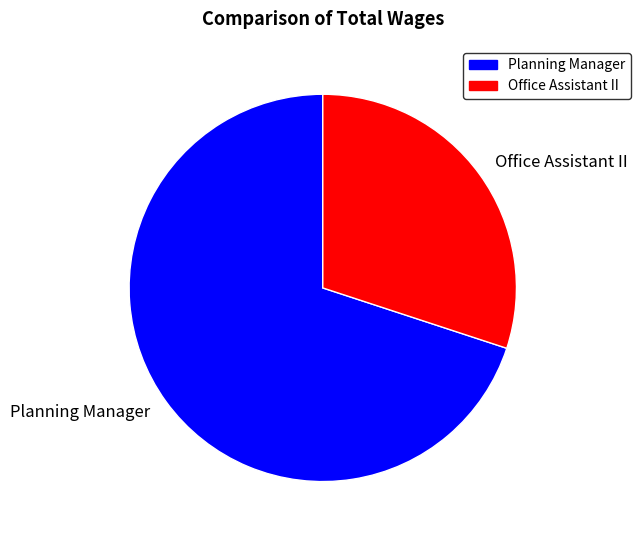

What is the largest slice in the pie chart?

Planning Manager